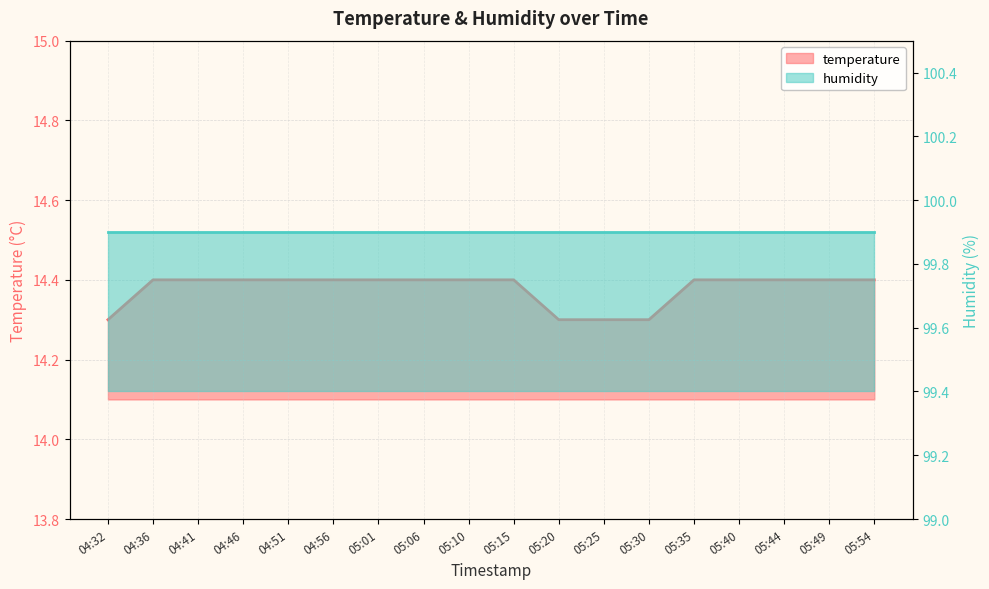

What is the label of the 16th point from the right?

04:41